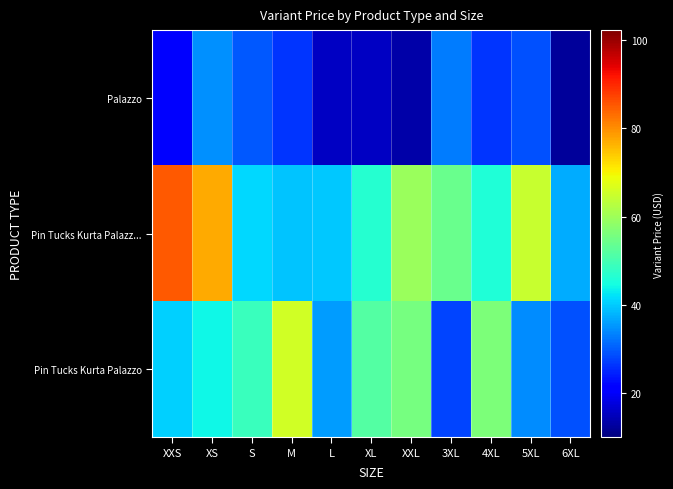

Which series changed the most between S and XL?

Palazzo